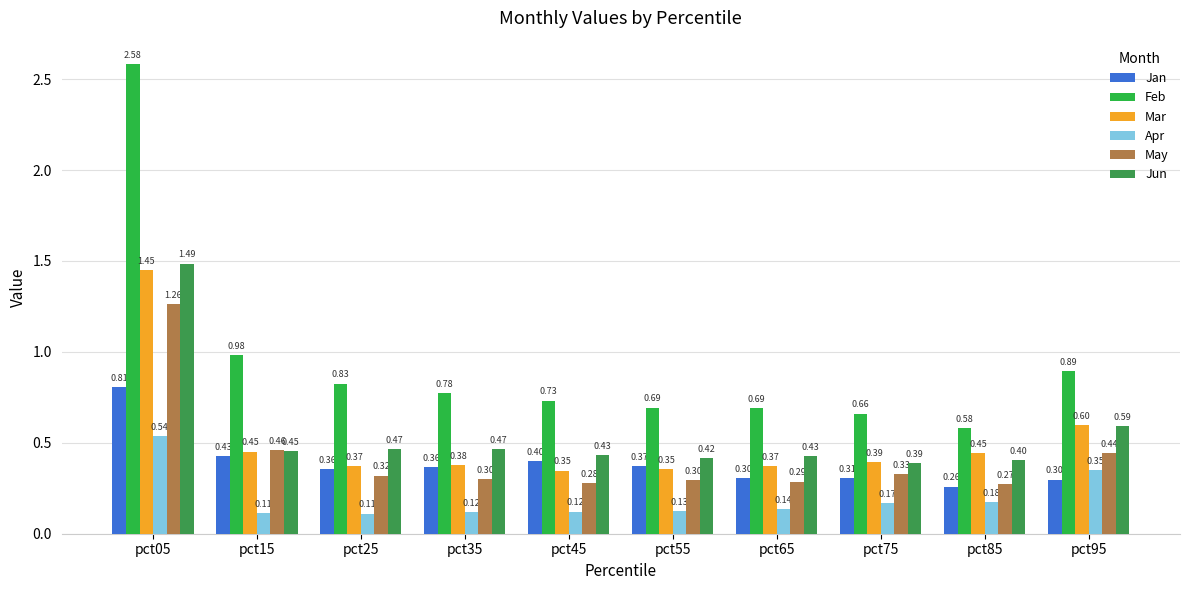

What is the sum of the Mar values at pct45 and pct85?

0.8